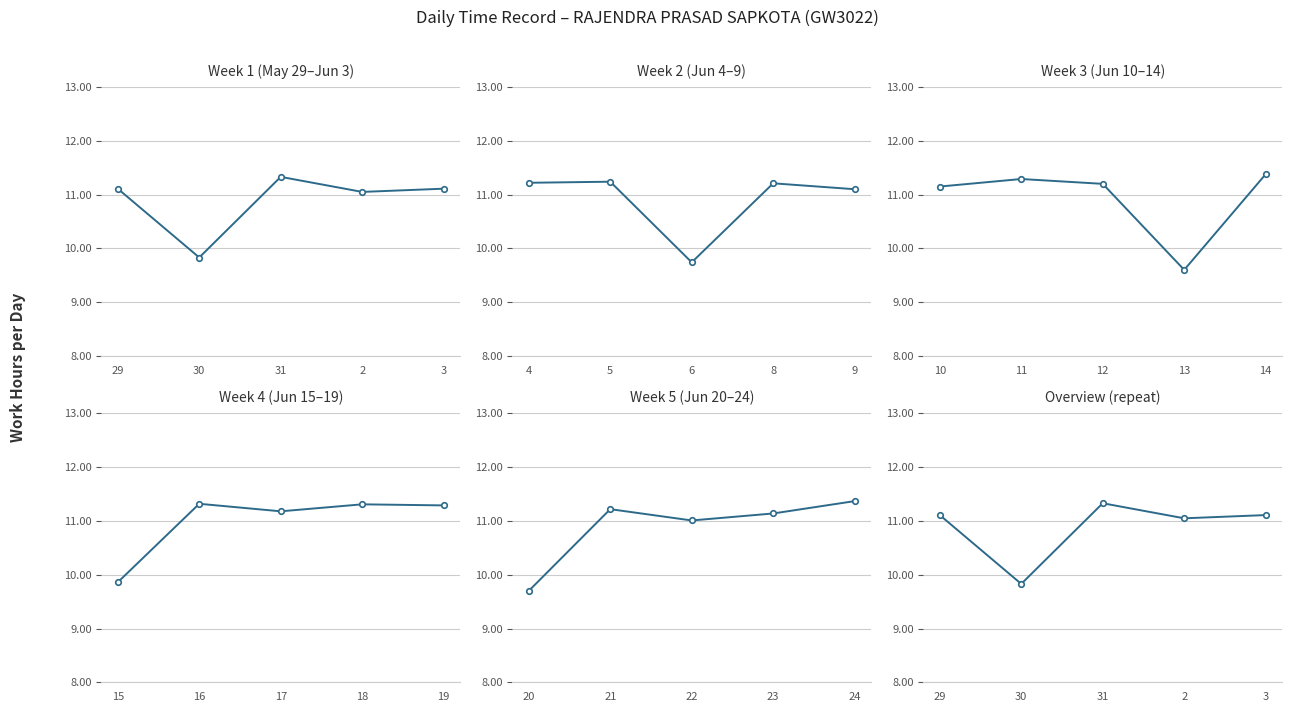

What is the maximum value shown in the chart?

11.3